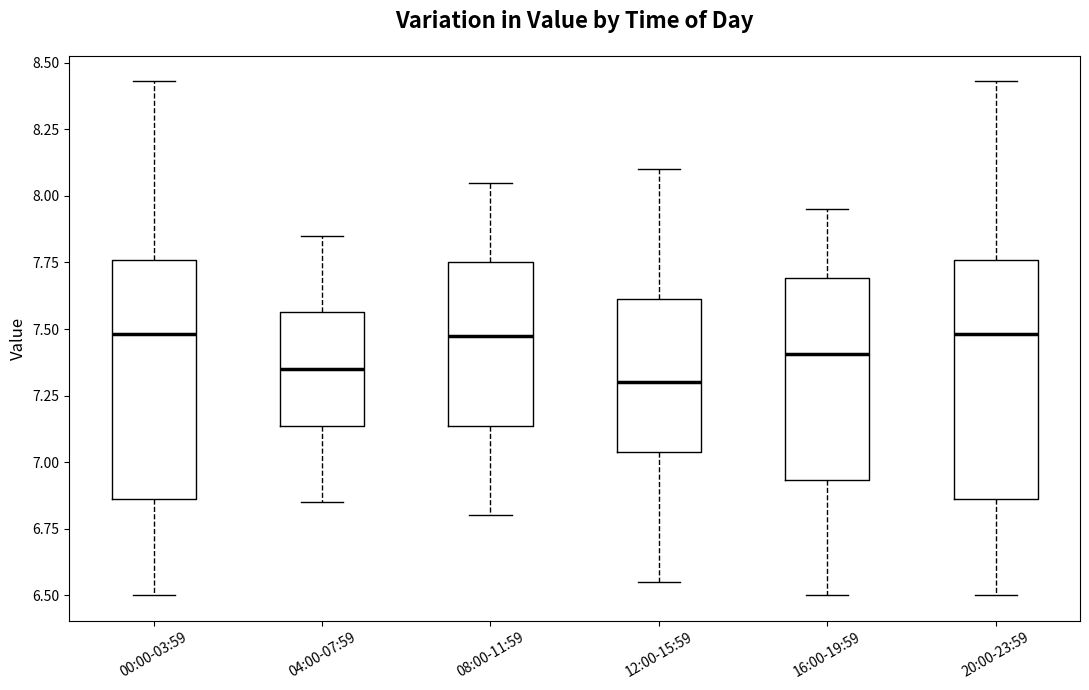

Reading left to right, read every box against the y-axis: the position of its median line, the range the box covers, and the ends of its whiskers. The values are not printed on the chart, so give them approximately, as read against the axis.

00:00-03:59: median 7.50, box 6.85 to 7.75, whiskers 6.50 to 8.45
04:00-07:59: median 7.35, box 7.15 to 7.55, whiskers 6.85 to 7.85
08:00-11:59: median 7.50, box 7.15 to 7.75, whiskers 6.80 to 8.05
12:00-15:59: median 7.30, box 7.05 to 7.60, whiskers 6.55 to 8.10
16:00-19:59: median 7.40, box 6.95 to 7.70, whiskers 6.50 to 7.95
20:00-23:59: median 7.50, box 6.85 to 7.75, whiskers 6.50 to 8.45